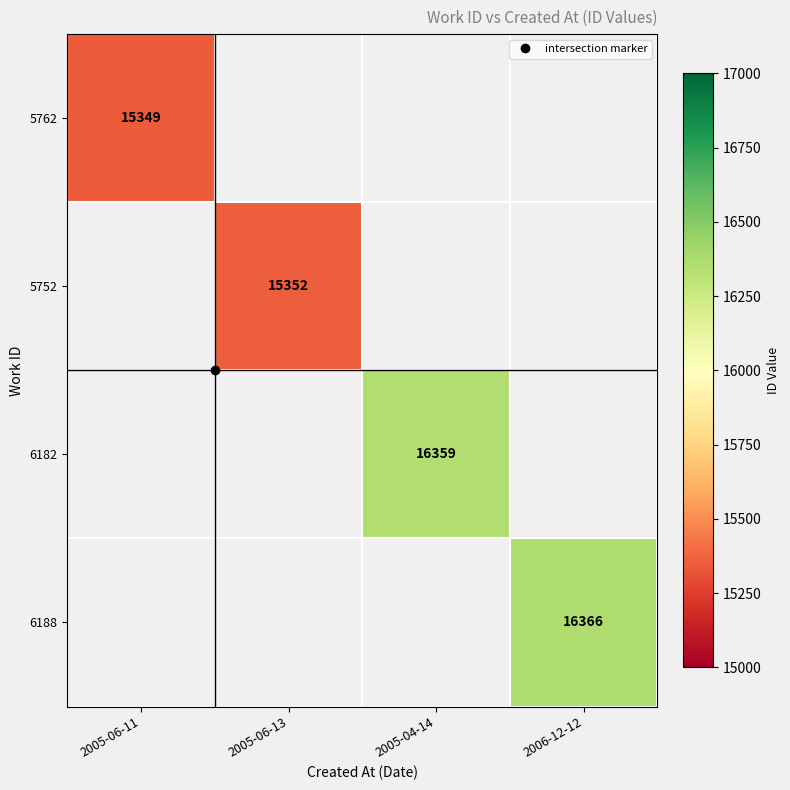

At which label does 5762 reach its minimum?

2005-06-11